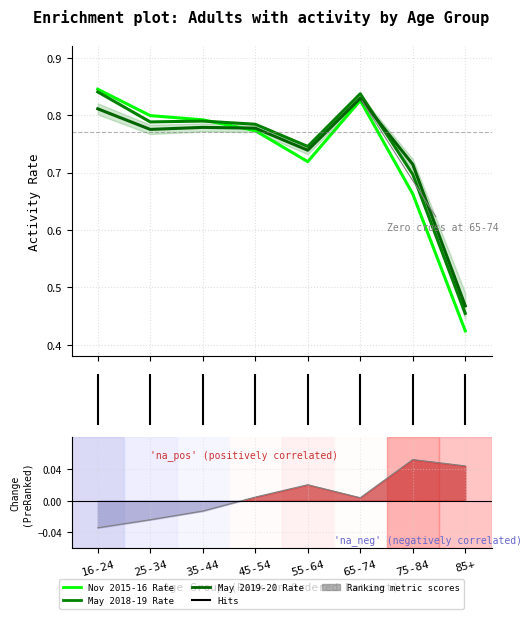

How many data points does each series have?

8